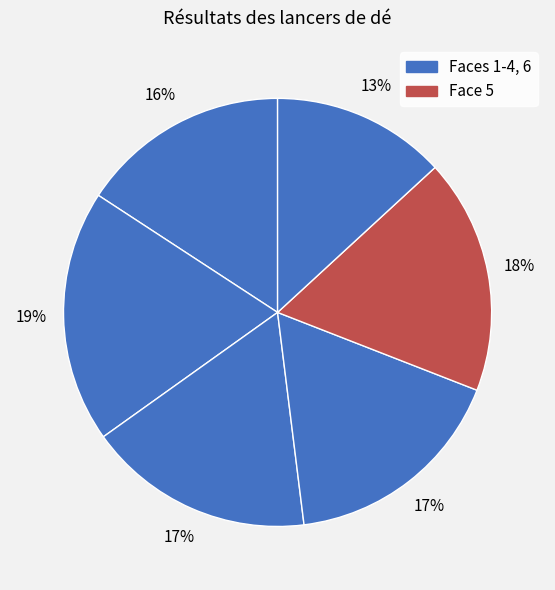

Count the number of slices in the pie.

6